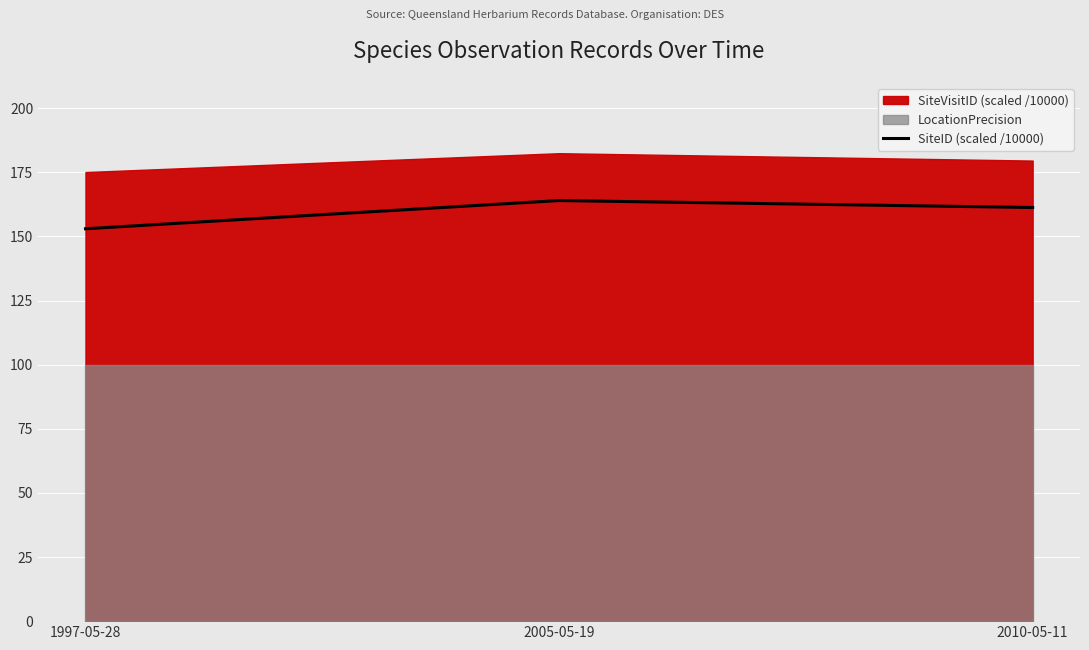

The value at 2010-05-11 is 285.6. True or false?

False